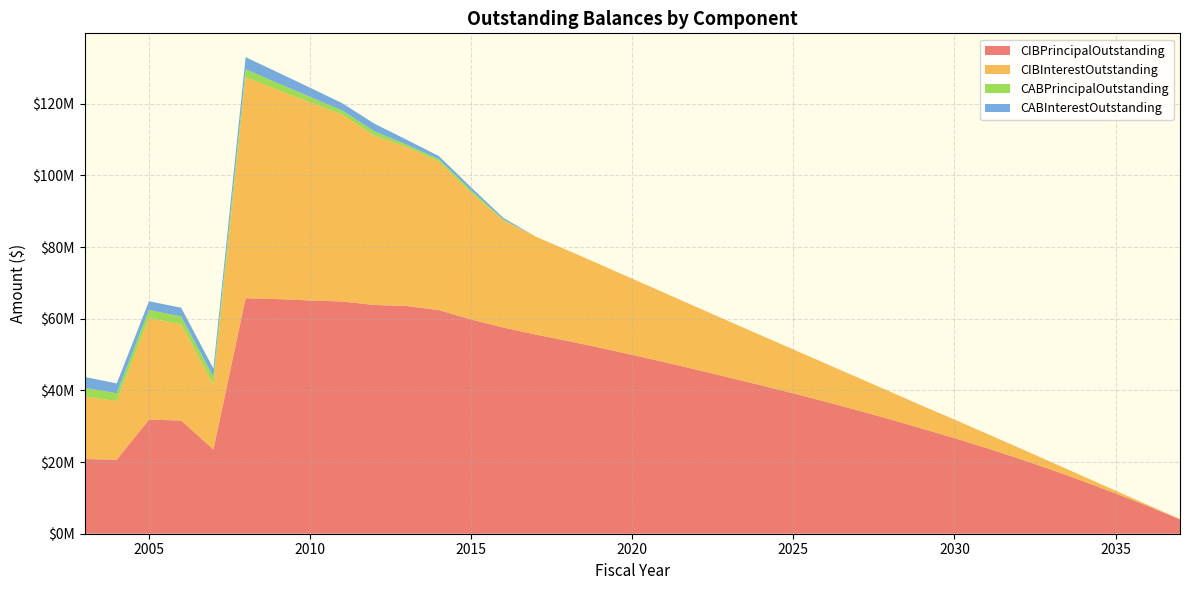

Reading left to right, list all the values displayed in this chart.

CIBPrincipalOutstanding: 20845000.0	20675000.0	31830000.0	31605000.0	23505000.0	65745000.0	65485000.0	65115000.0	64810000.0	63850000.0	63565000.0	62405000.0	59790000.0	57550000.0	55600000.0	53805000.0	51905000.0	49915000.0	47875000.0	45770000.0	43605000.0	41420000.0	39170000.0	36840000.0	34425000.0	31930000.0	29320000.0	26695000.0	23890000.0	20975000.0	17875000.0	14640000.0	11250000.0	7720000.0	4010000.0
CIBInterestOutstanding: 17423473.9	16400320.8	28378868.8	26817343.8	18085593.8	61648201.8	58387295.7	55277039.4	52178595.7	47242945.7	44350108.1	41488526.9	35417201.9	29872055.0	27355575.0	25274637.5	23244250.0	21265725.0	19342150.0	17477037.5	15674087.5	13933237.5	12261437.5	10668406.2	9156768.8	7729556.2	6396331.2	5164062.5	4037137.5	3022475.0	2127025.0	1369500.0	767500.0	333350.0	80200.0
CABPrincipalOutstanding: 2480000.0	2130000.0	2245000.0	2225113.6	2212303.4	2224643.8	1881630.1	1541630.1	1151630.1	1220000.0	695000.0	630000.0	625000.0	285000.0	0.0	0.0	0.0	0.0	0.0	0.0	0.0	0.0	0.0	0.0	0.0	0.0	0.0	0.0	0.0	0.0	0.0	0.0	0.0	0.0	0.0
CABInterestOutstanding: 3015000.0	2750000.0	2440000.0	2424886.4	2302696.6	3400356.2	3018369.9	2568369.9	2018369.9	2130000.0	1355000.0	870000.0	835000.0	445000.0	0.0	0.0	0.0	0.0	0.0	0.0	0.0	0.0	0.0	0.0	0.0	0.0	0.0	0.0	0.0	0.0	0.0	0.0	0.0	0.0	0.0